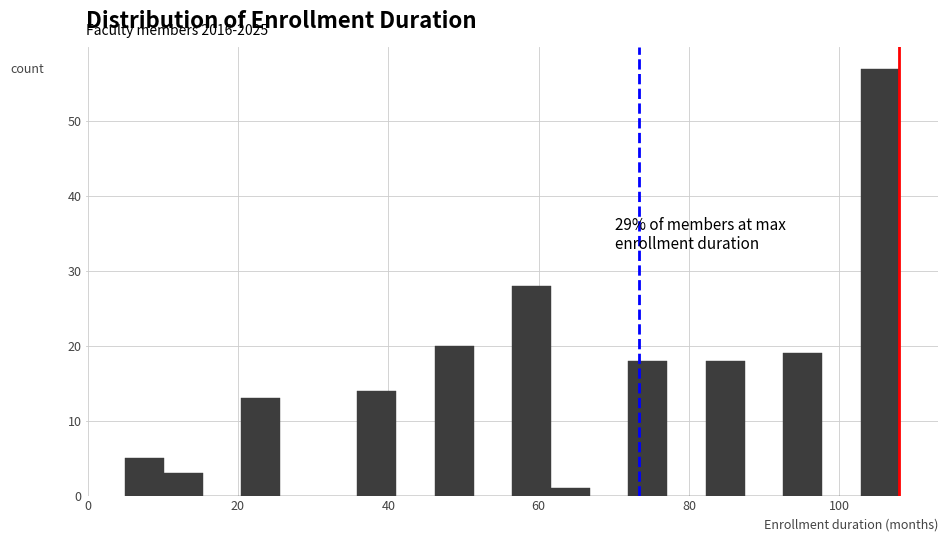

Read against the x-axis, roughly where is the centre of the tallest bar?

106